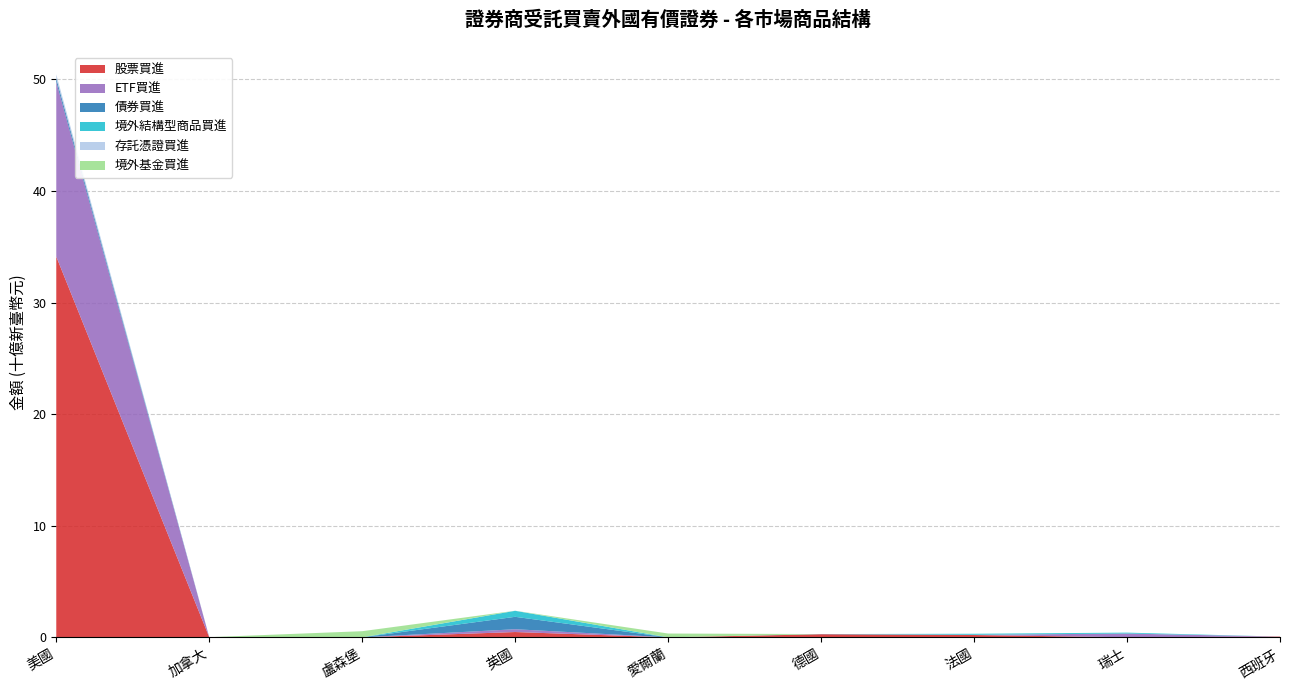

Reading right to left, transcribe all the data shown in this chart.

股票買進: 西班牙=64770743	瑞士=7140728	法國=207875940	德國=276380739	愛爾蘭=0	英國=475742461	盧森堡=0	加拿大=11742296	美國=34121917337
ETF買進: 西班牙=0	瑞士=333244476	法國=17031497	德國=1108595	愛爾蘭=0	英國=251397080	盧森堡=0	加拿大=0	美國=15654753505
債券買進: 西班牙=0	瑞士=0	法國=3831413	德國=16174799	愛爾蘭=0	英國=1111603575	盧森堡=0	加拿大=3018639	美國=337480001
境外結構型商品買進: 西班牙=0	瑞士=82237500	法國=92539710	德國=0	愛爾蘭=0	英國=539972519	盧森堡=0	加拿大=0	美國=0
存託憑證買進: 西班牙=0	瑞士=0	法國=0	德國=0	愛爾蘭=0	英國=6807696	盧森堡=0	加拿大=0	美國=339914923
境外基金買進: 西班牙=0	瑞士=0	法國=0	德國=0	愛爾蘭=341474426	英國=0	盧森堡=550652261	加拿大=0	美國=0